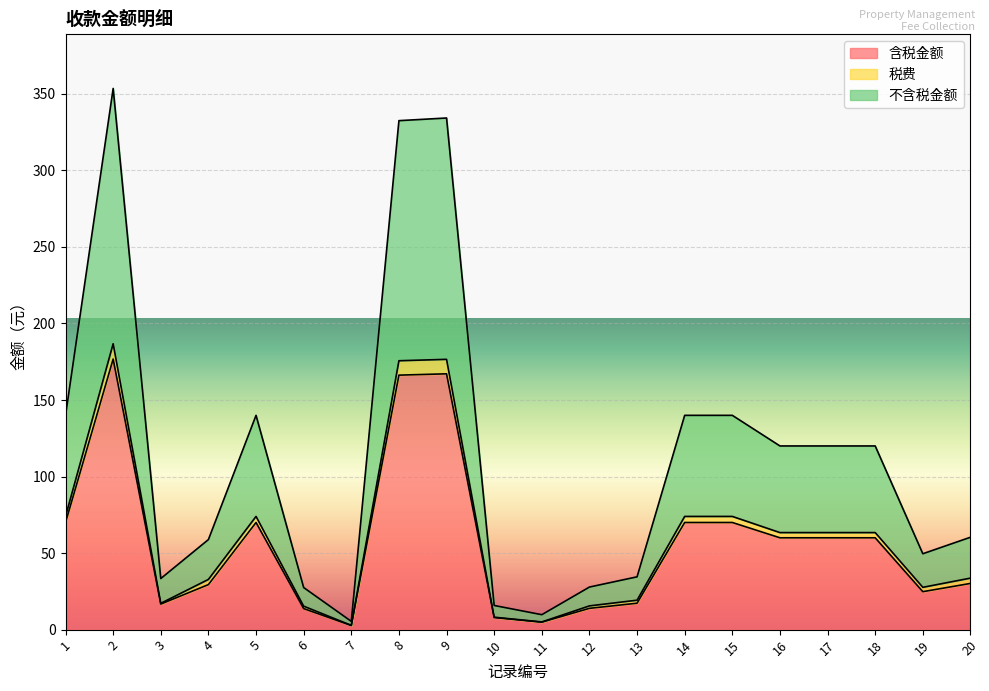

What is the lowest value of the 不含税金额 series?

5.4